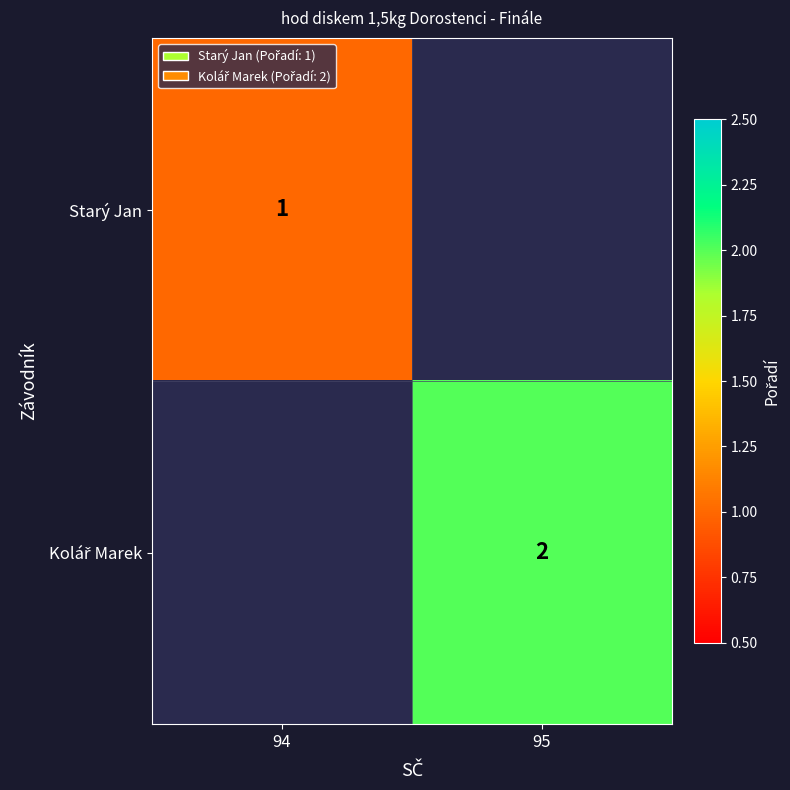

At which label is Starý Jan closest to 1?

94